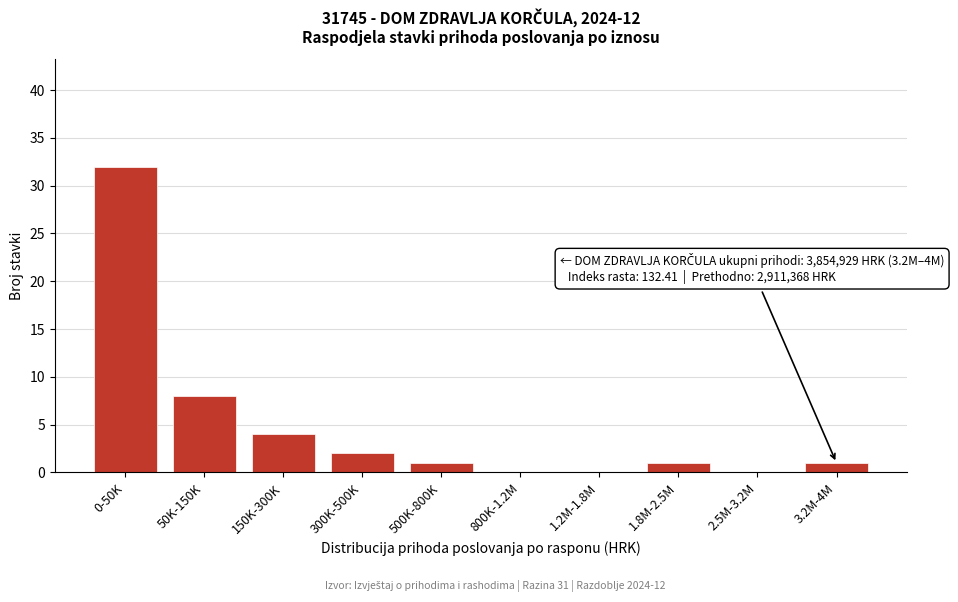

Reading left to right, transcribe all the data shown in this chart.

0-50K=32	50K-150K=8	150K-300K=4	300K-500K=2	500K-800K=1	800K-1.2M=0	1.2M-1.8M=0	1.8M-2.5M=1	2.5M-3.2M=0	3.2M-4M=1